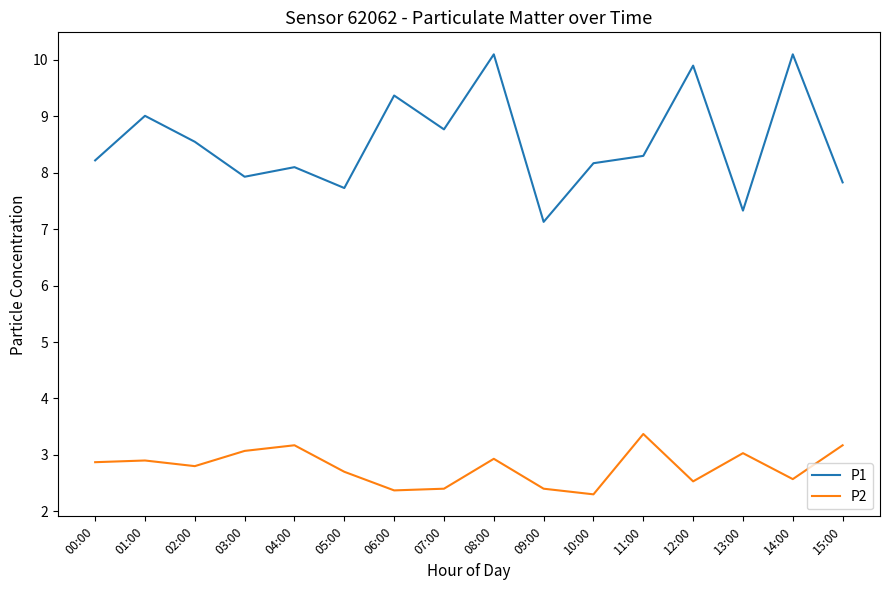

What is the total value across all series at 15:00?

11.0